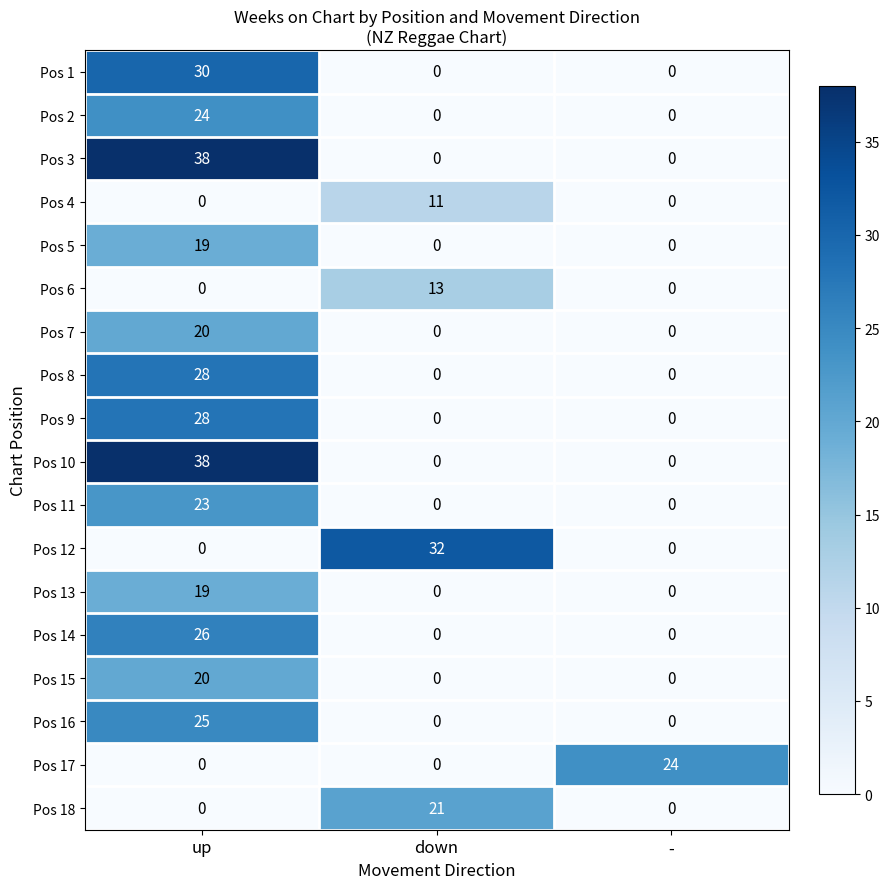

How many Pos 16 values are between 0 and 25?

3